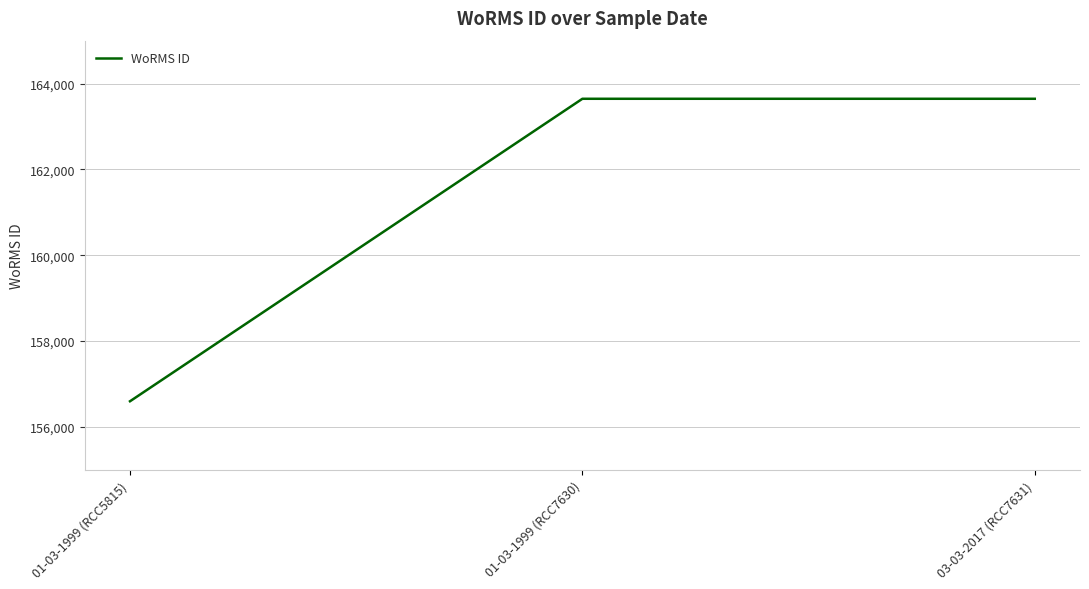

At which category does the chart reach its minimum across all series?

01-03-1999 (RCC5815)